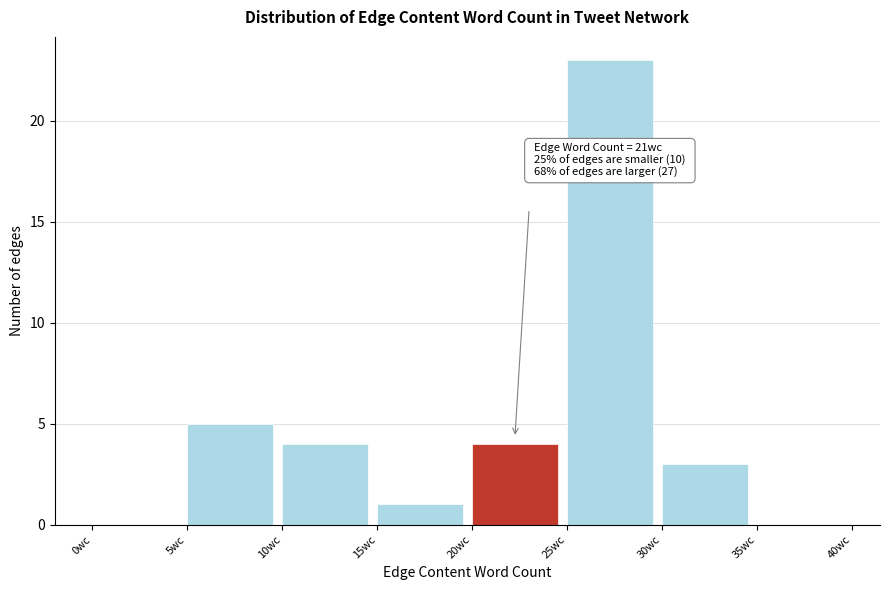

Which range on the x-axis has the tallest bar?

25 to 30